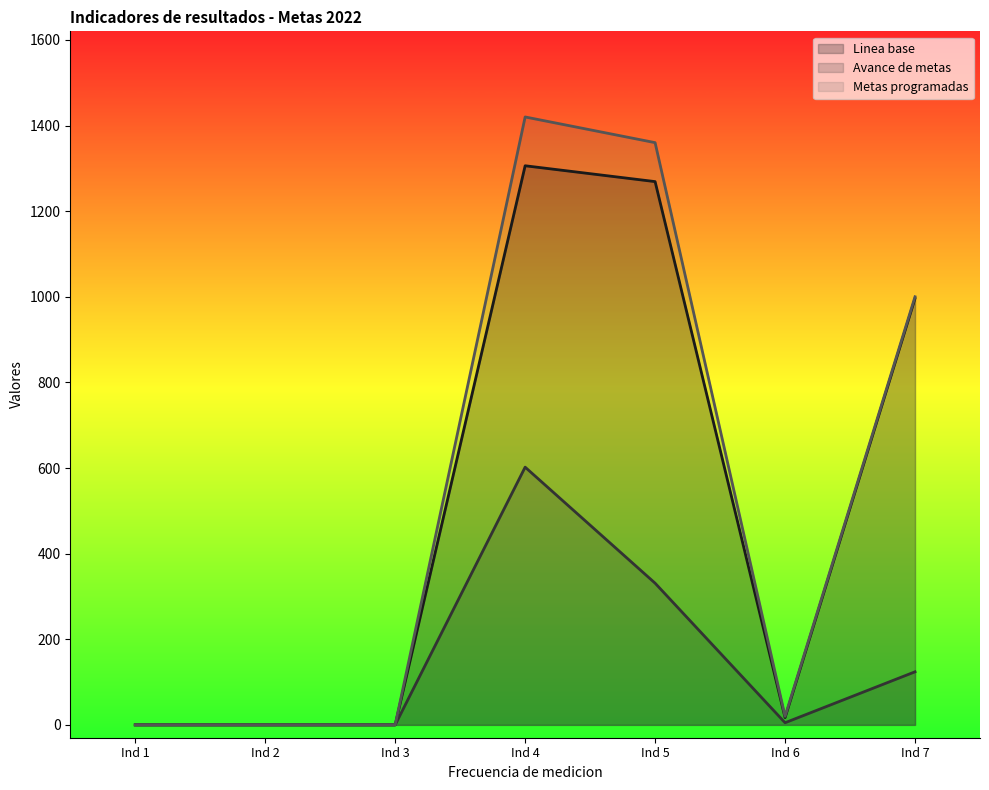

Is it true that Avance de metas equals 5 at Ind 6?

True